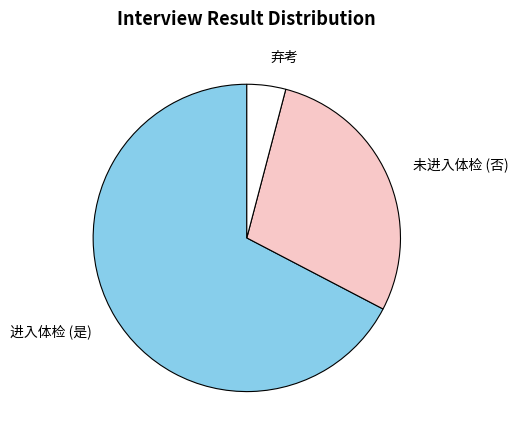

Rank the categories by value from lowest to highest.

弃考, 未进入体检 (否), 进入体检 (是)